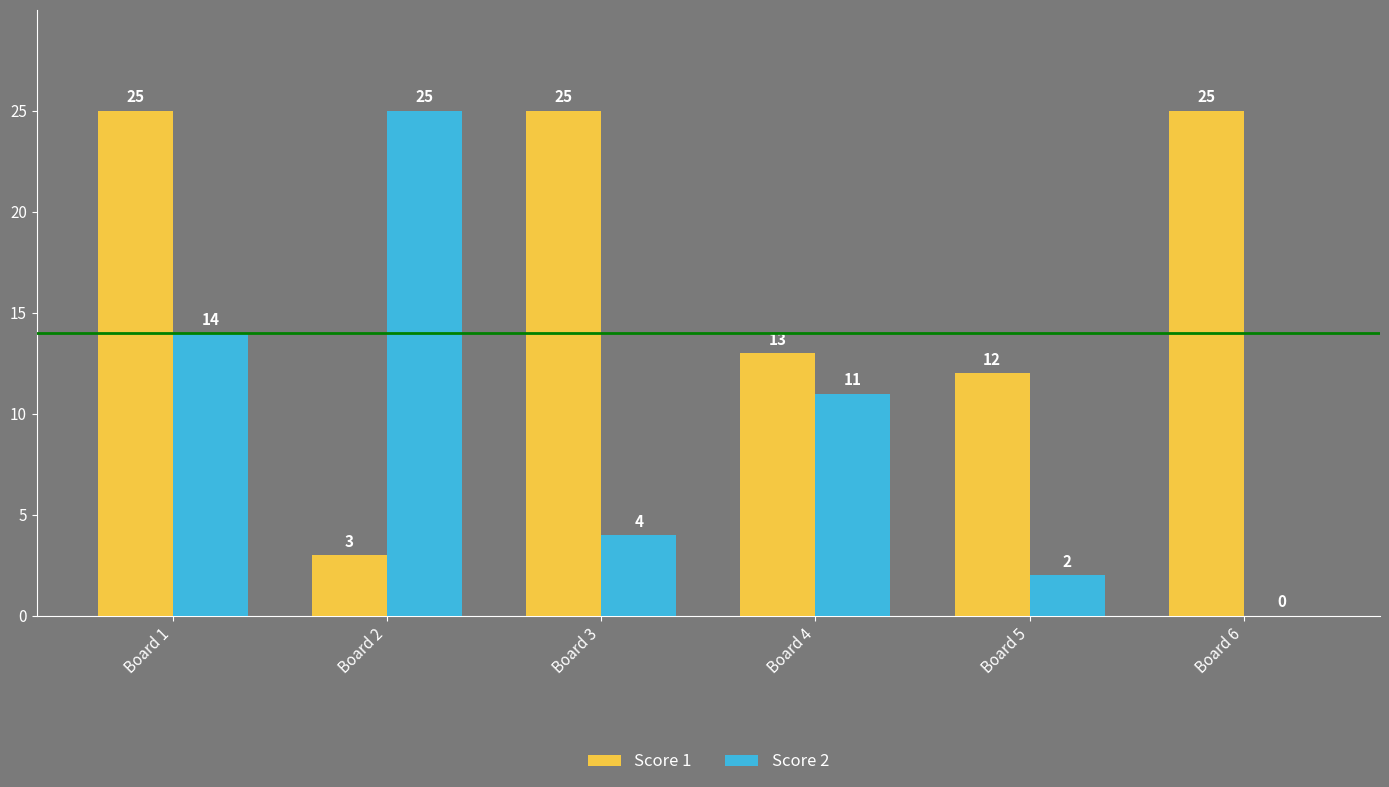

At which category is the sum across all series the highest?

Board 1